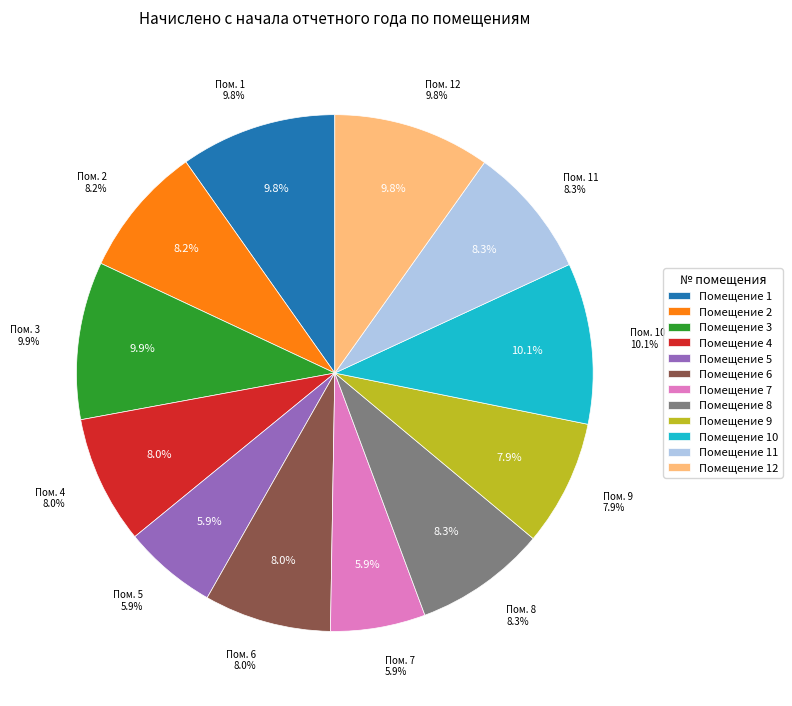

Is 5 the majority of the pie?

No